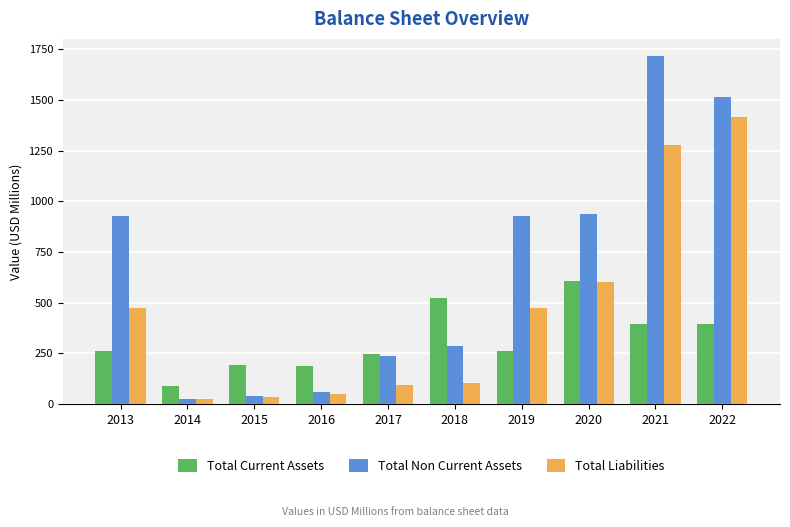

At which category does the chart reach its peak across all series?

2021